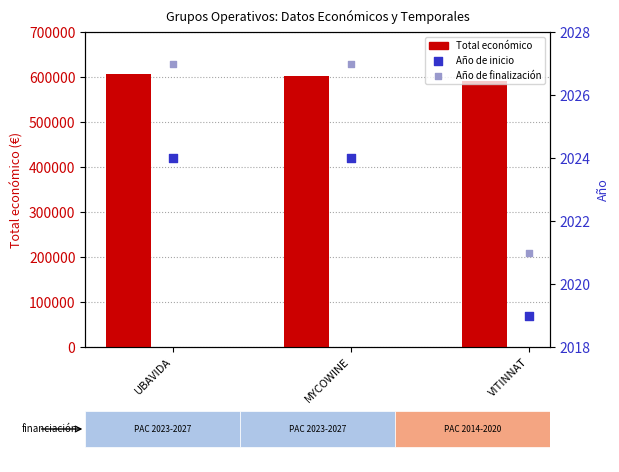

Which series reaches the minimum Y coordinate?

Año de inicio